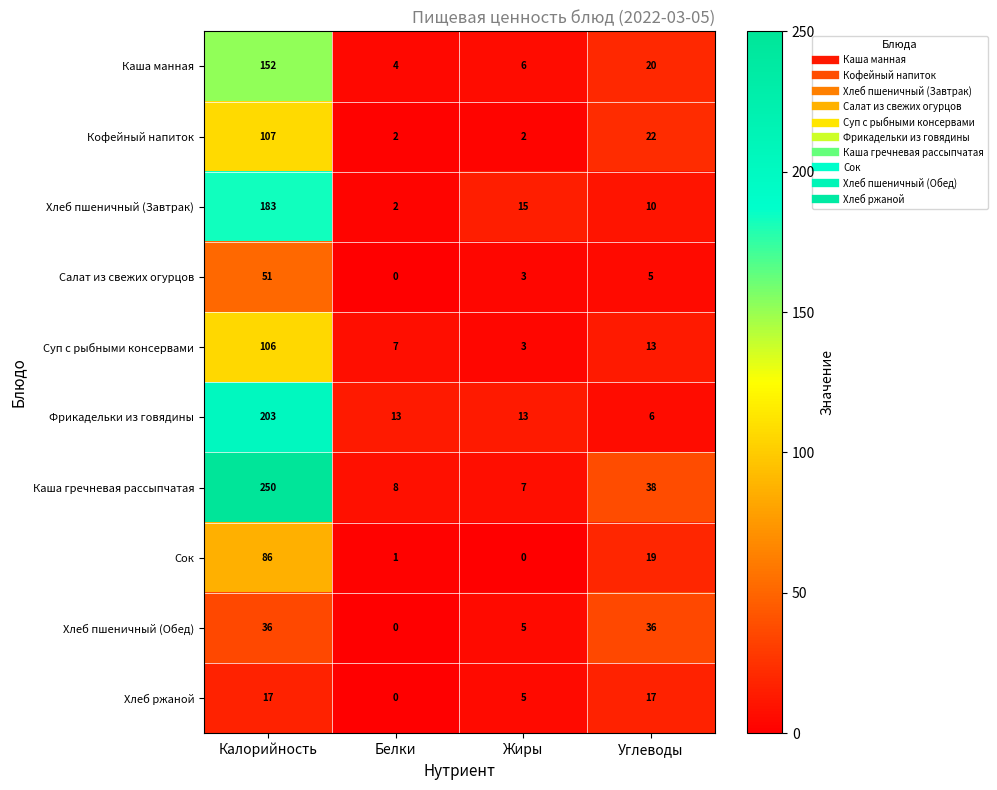

What is the sum of all Каша гречневая рассыпчатая values?

303